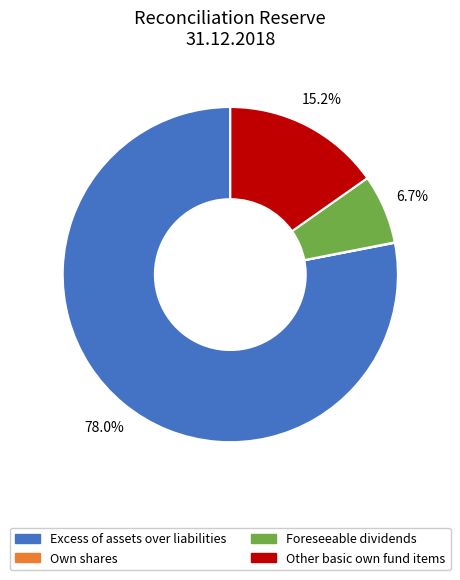

Does any single category account for the majority?

Yes